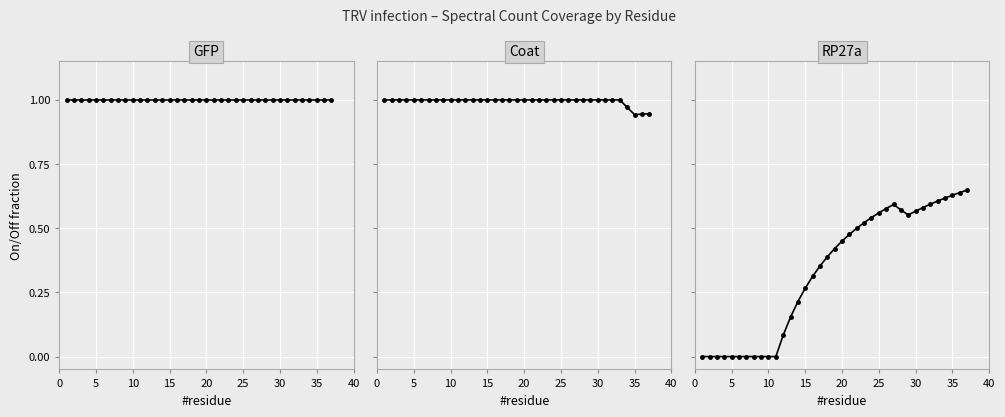

True or false: RP27a and GFP intersect in this chart.

False